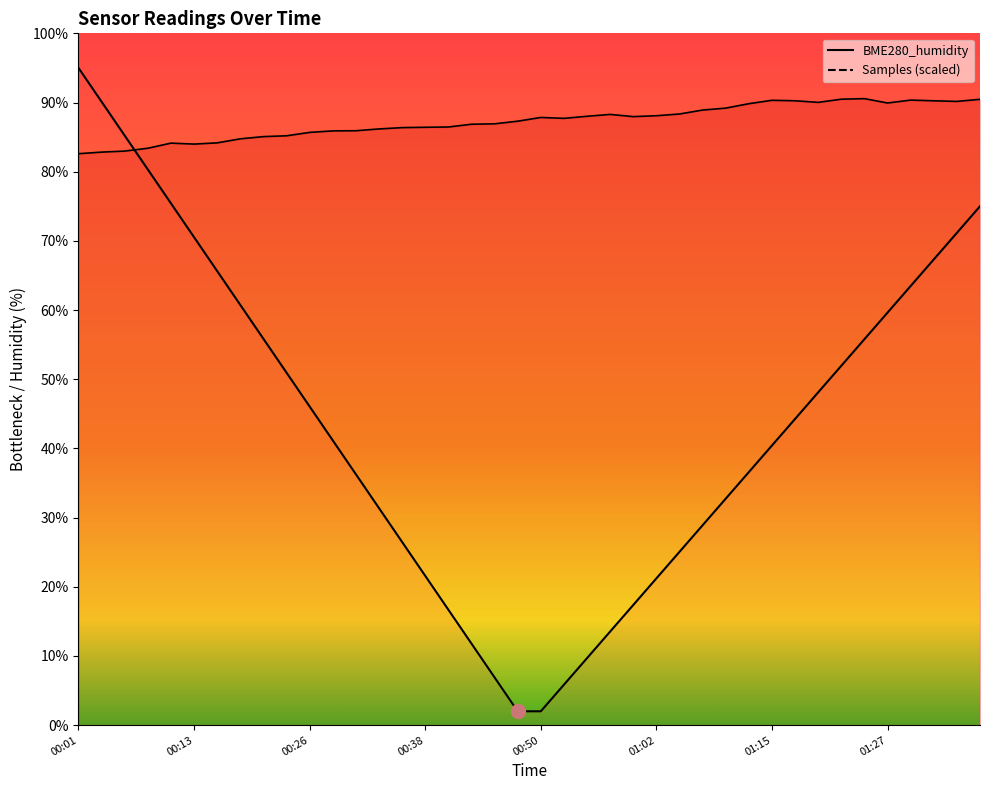

Reading left to right, extract all data points from this chart.

00:01=82.6	00:04=82.8	00:06=83.0	00:09=83.4	00:11=84.1	00:13=84.0	00:16=84.2	00:18=84.8	00:21=85.1	00:23=85.2	00:26=85.7	00:28=85.9	00:31=85.9	00:33=86.2	00:35=86.4	00:38=86.4	00:40=86.5	00:43=86.9	00:45=86.9	00:48=87.3	00:50=87.8	00:53=87.7	00:55=88.0	00:58=88.3	01:00=88.0	01:02=88.1	01:05=88.3	01:07=88.9	01:10=89.2	01:12=89.8	01:15=90.3	01:17=90.2	01:20=90.0	01:22=90.5	01:25=90.6	01:27=89.9	01:29=90.3	01:32=90.2	01:34=90.2	01:37=90.5